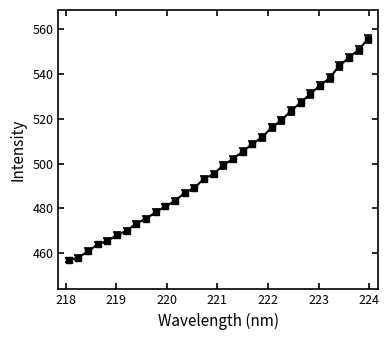

Is this an area chart (filled region under the line)?

No